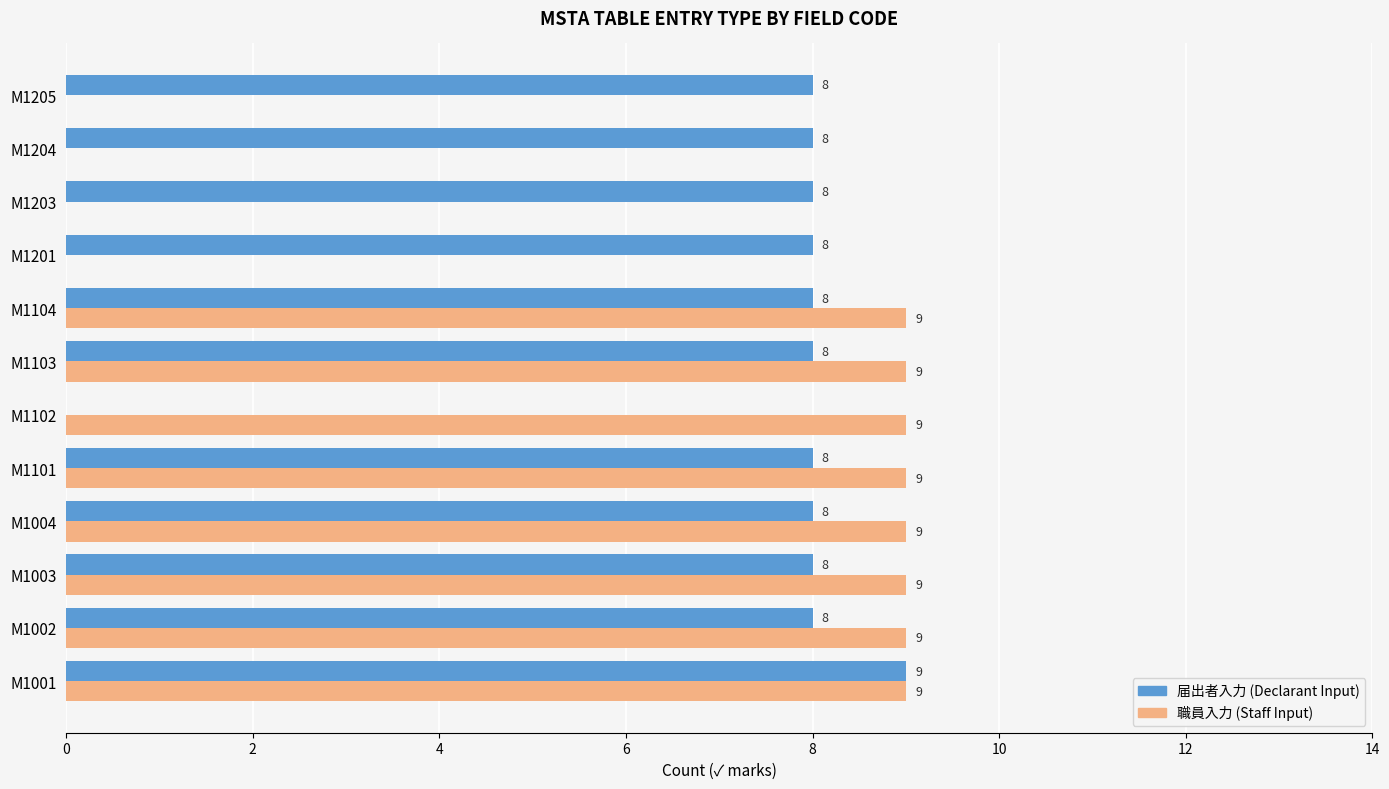

At which category is the sum across all series the highest?

M1001